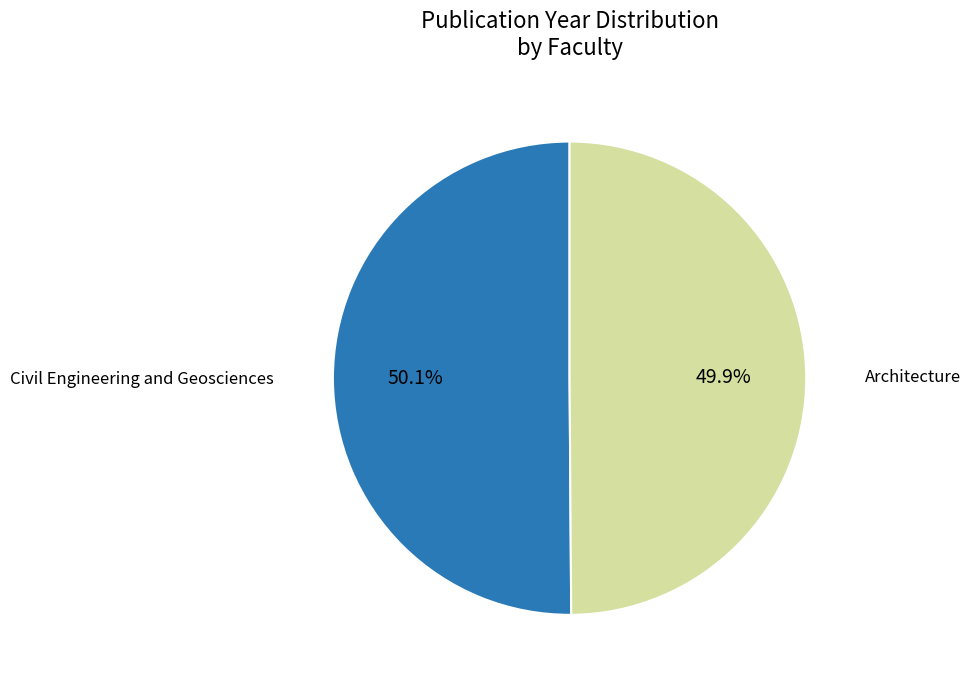

Does any single category account for the majority?

Yes